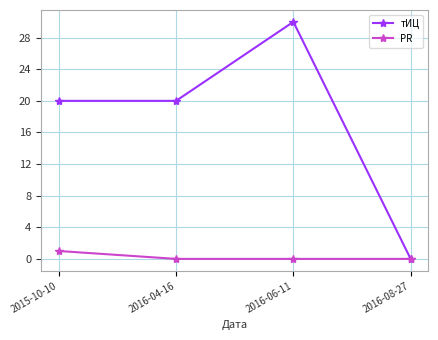

The PR series shows 1 at 2015-10-10. True or false?

True